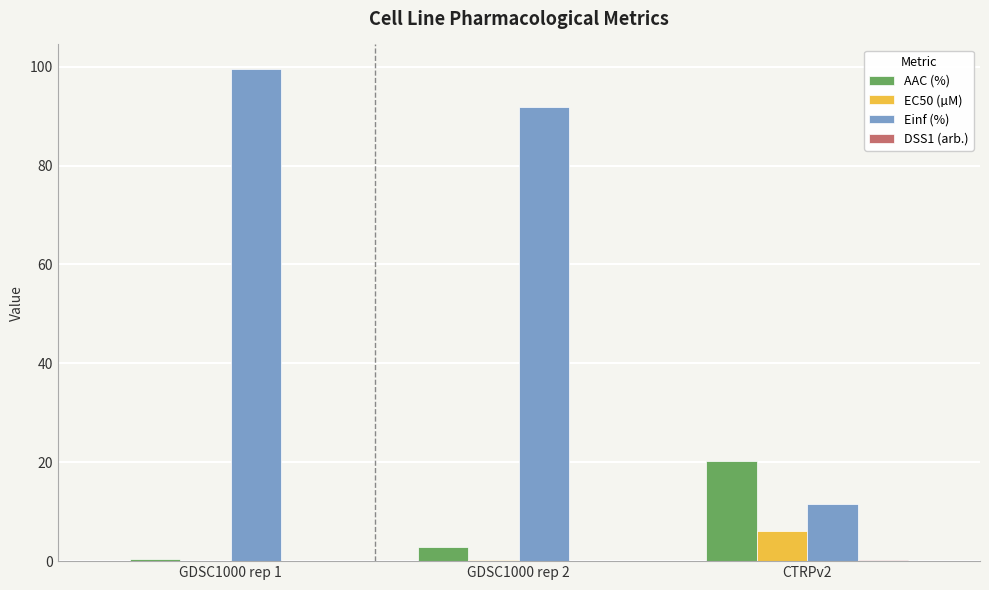

Which series has the largest total across all categories?

Einf (%)